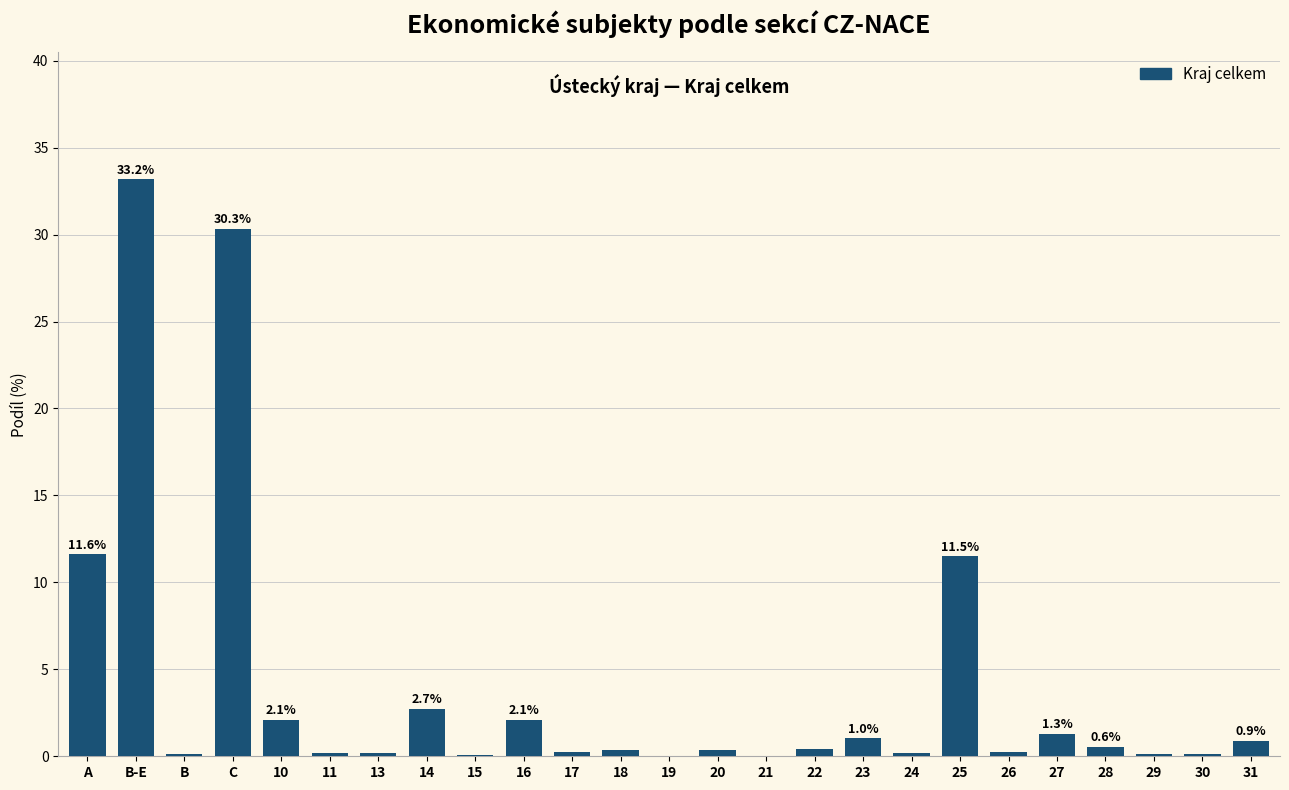

What is the sum of all values?

100.0